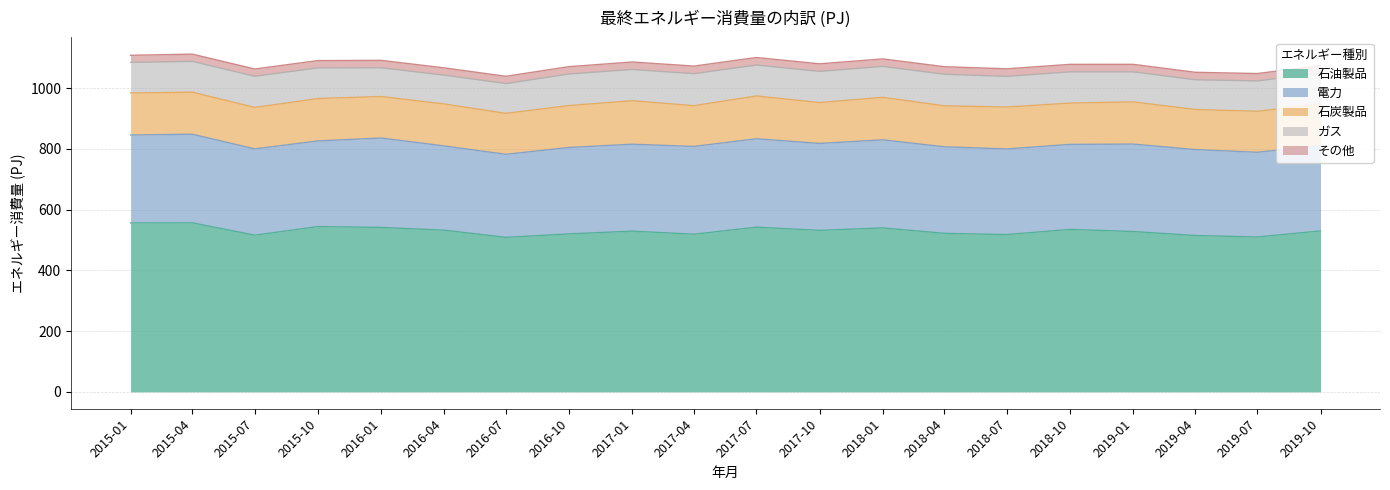

What is the average value of the 石炭製品 series?

137.3